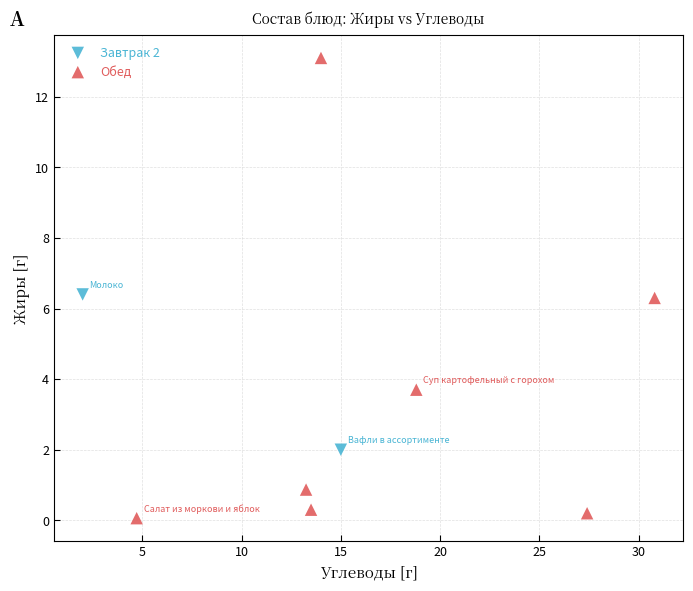

What are all the series names shown in the legend?

Завтрак 2, Обед